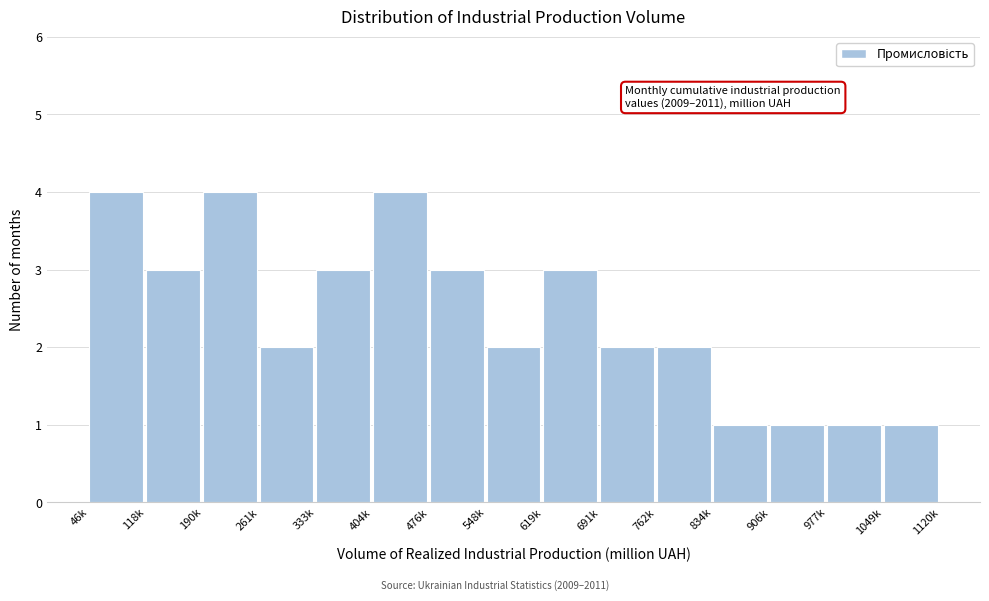

Reading left to right, what are all the values shown in this chart?

46k=4	118k=3	190k=4	261k=2	333k=3	404k=4	476k=3	548k=2	619k=3	691k=2	762k=2	834k=1	906k=1	977k=1	1049k=1